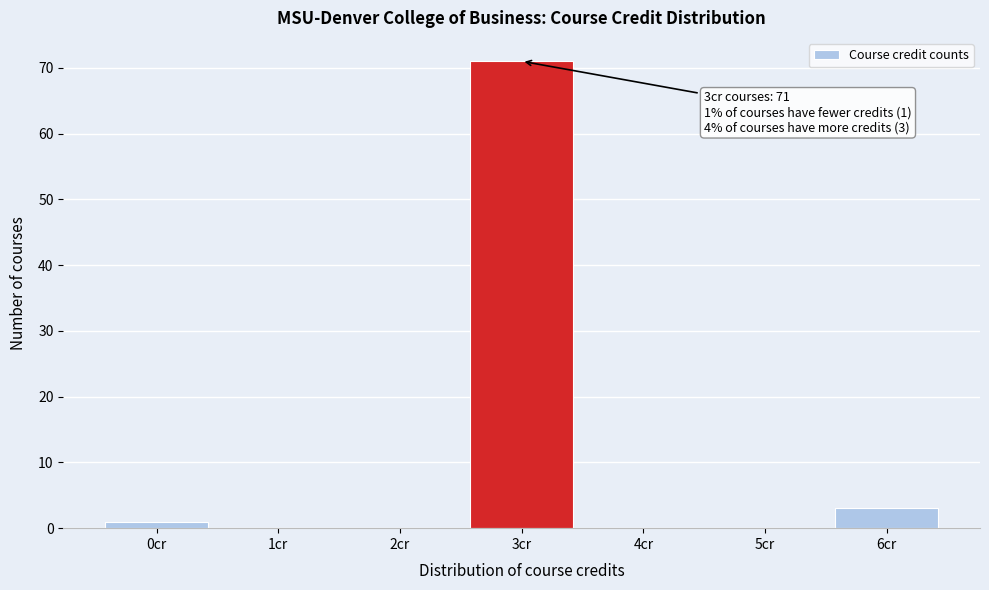

Reading left to right, extract all data points from this chart.

0cr=1	1cr=0	2cr=0	3cr=71	4cr=0	5cr=0	6cr=3